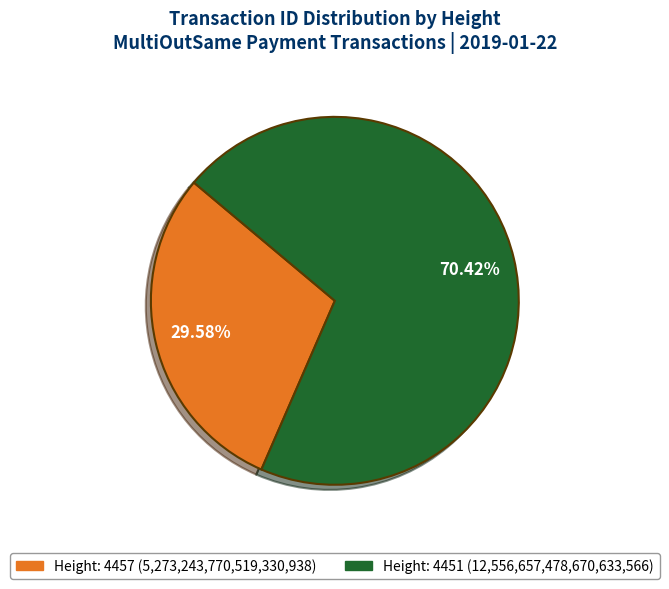

What is the majority slice?

Height: 4451